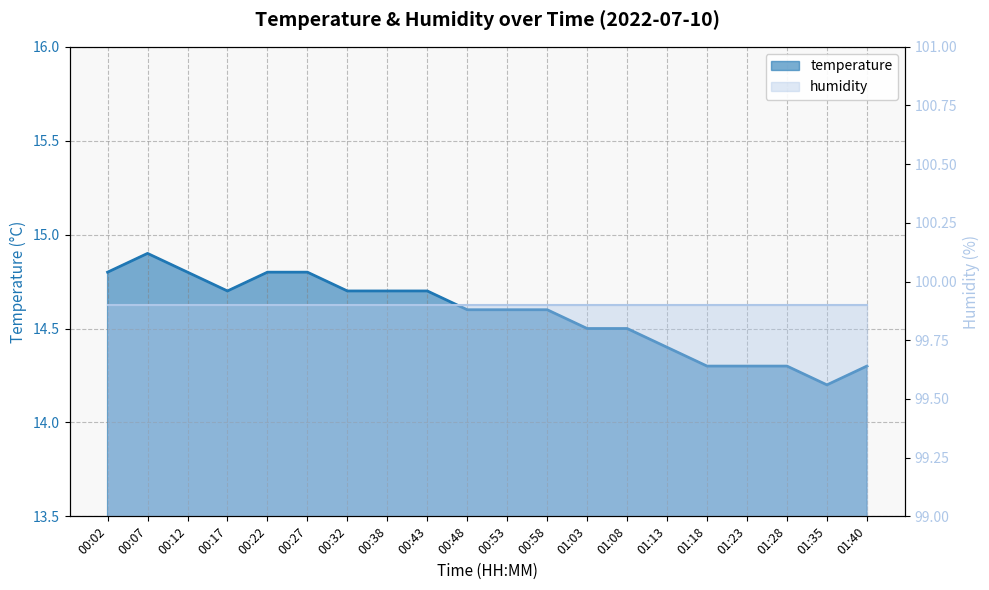

True or false: temperature and humidity cross at least once.

False